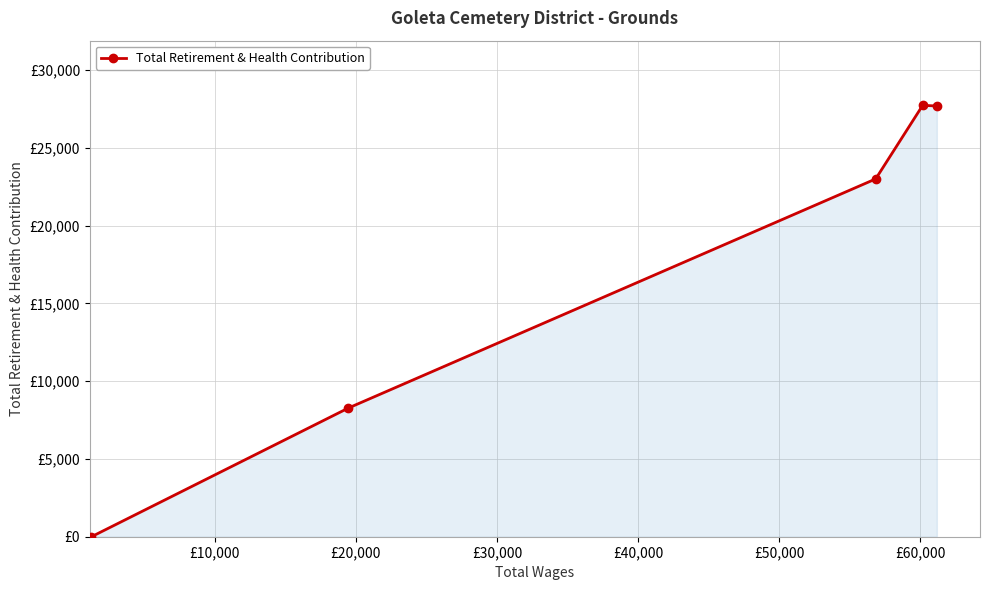

Does the chart have visible grid lines?

Yes